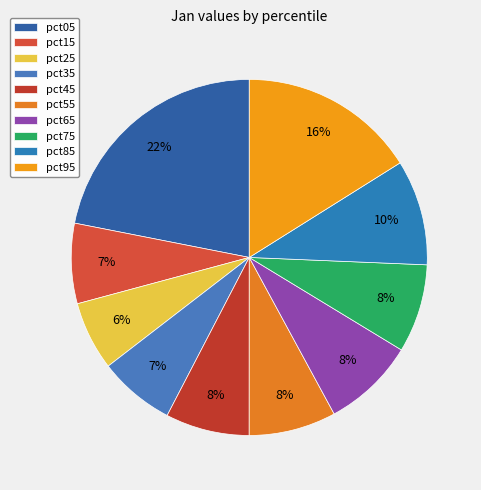

Which slice is the smallest?

pct25